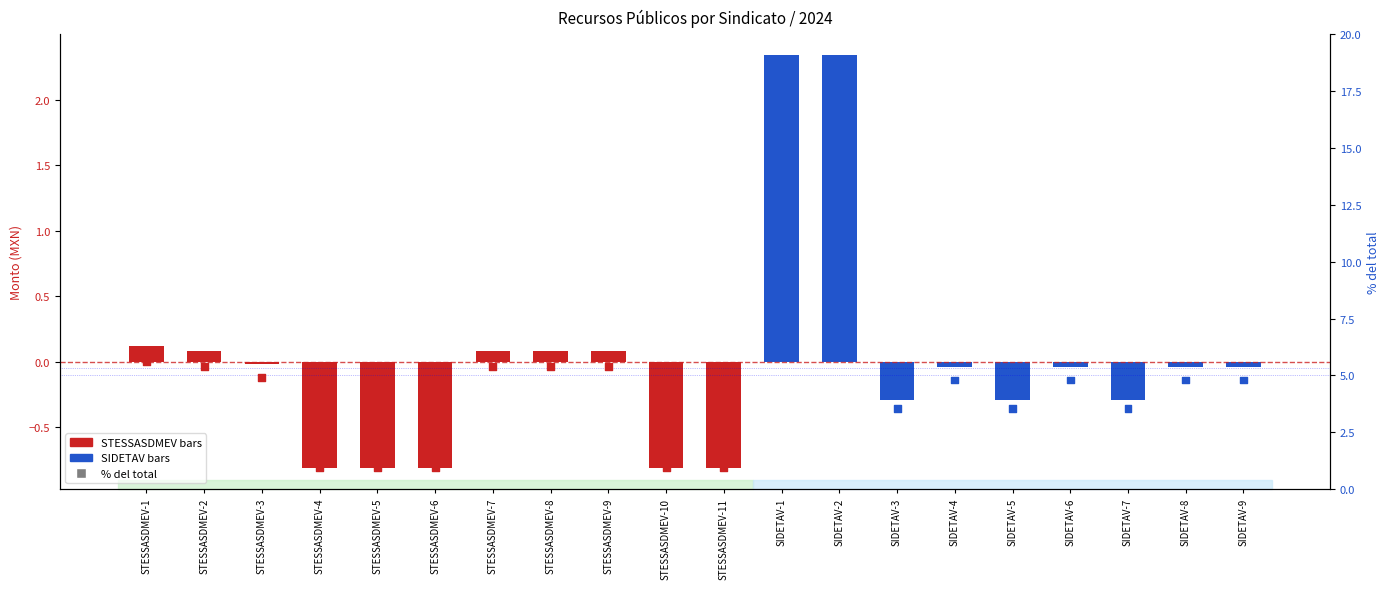

Which has a higher value, STESSASDMEV-6 or SIDETAV-6?

SIDETAV-6